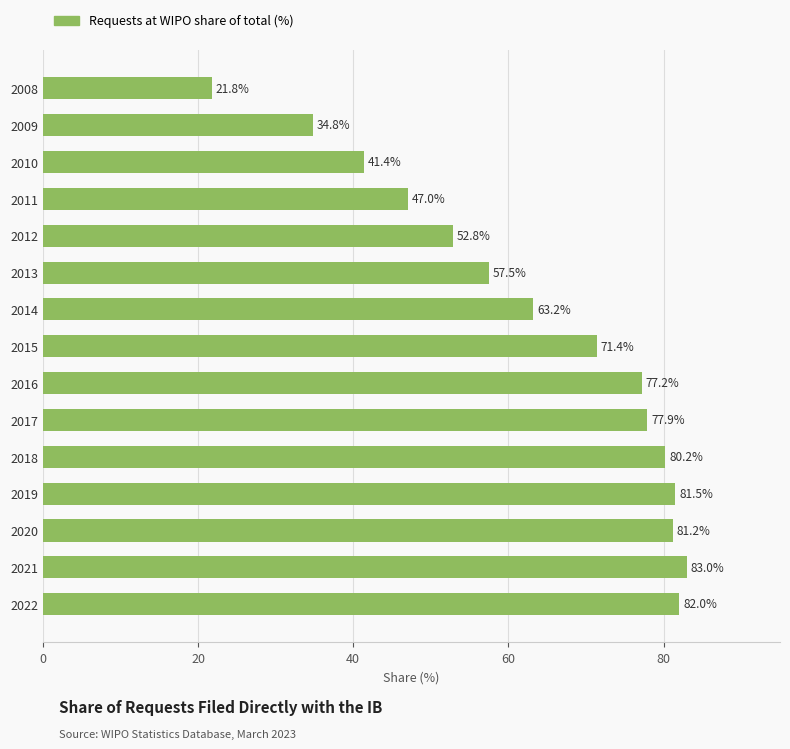

Approximately how many times larger is the value at 2018 compared to 2009?

2.3